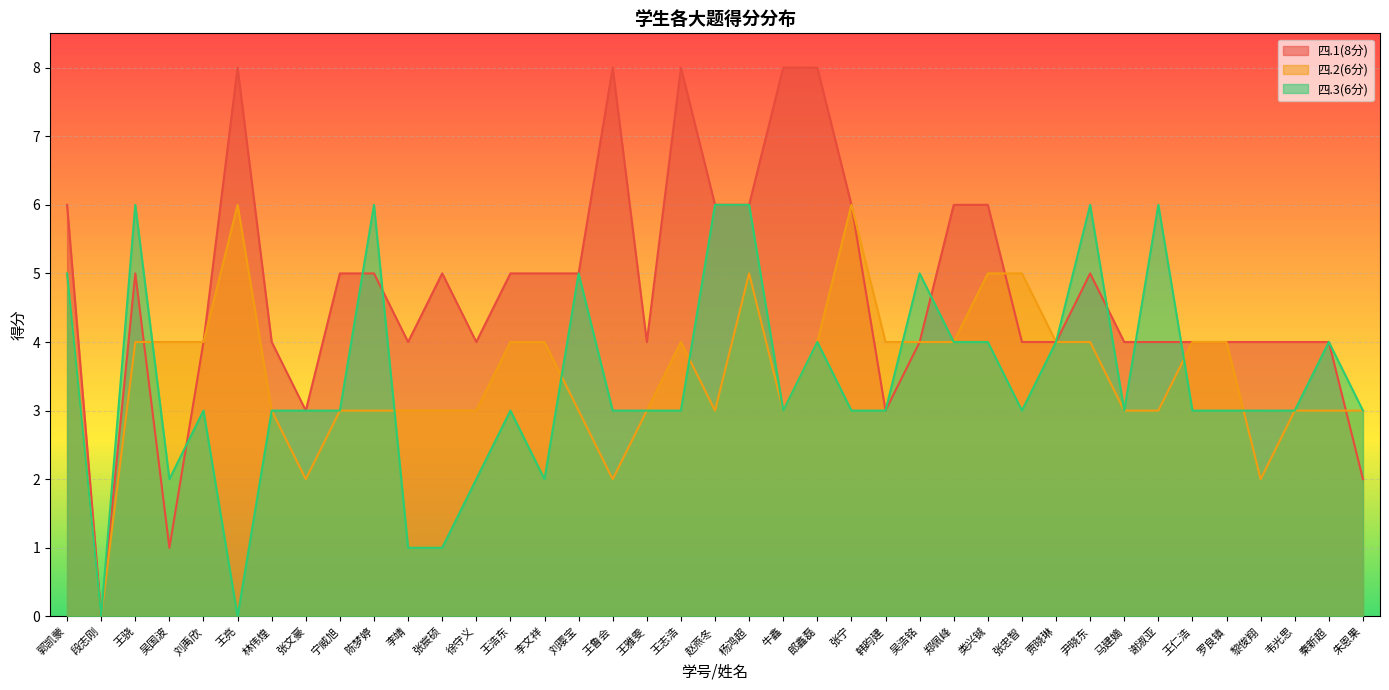

What is the sum of the 四.2(6分) values at 段志刚 and 陈梦婷?

3